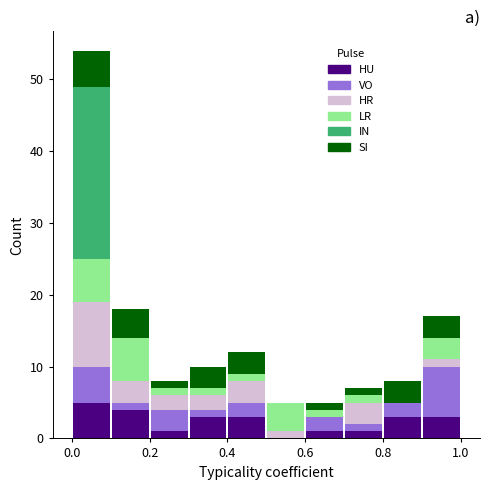

What is the total height of the stacked bar covering 0.5 to 0.6 on the x-axis? The values are not printed on the chart, so give them approximately, as read against the axis.

5